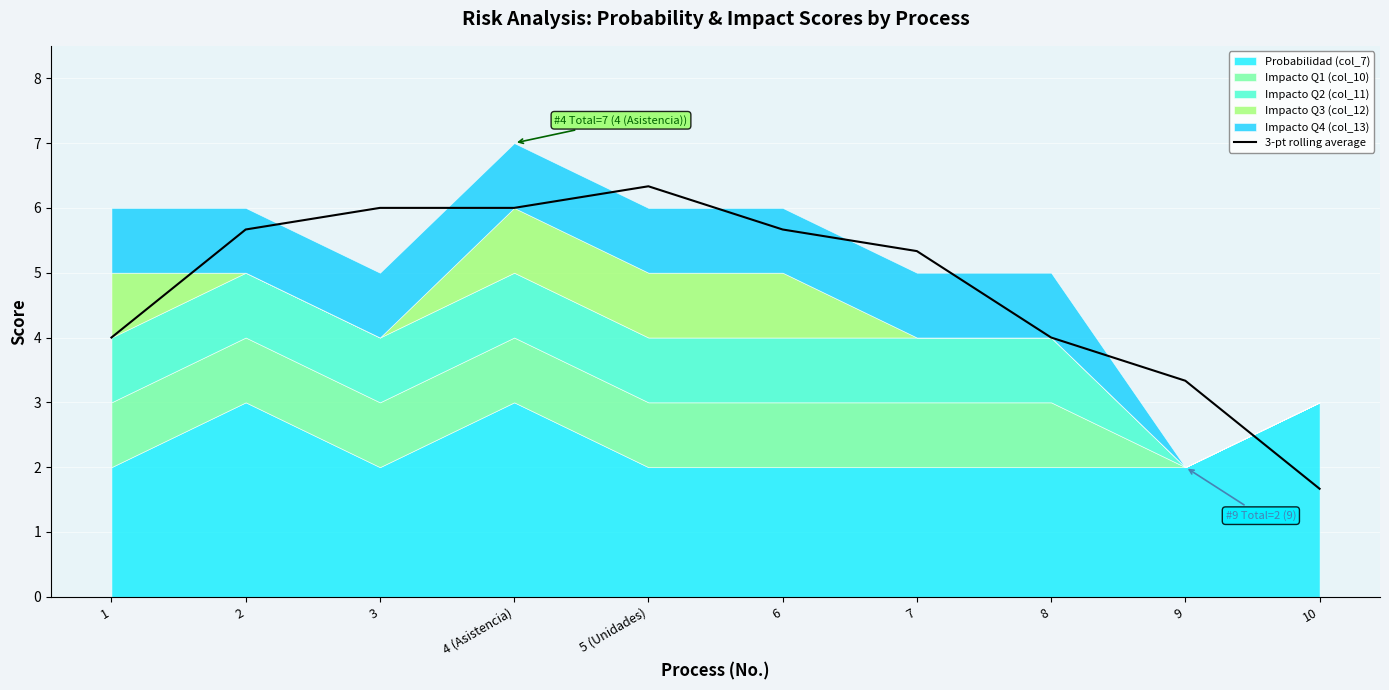

What is the maximum value for 3-pt rolling average?

6.3